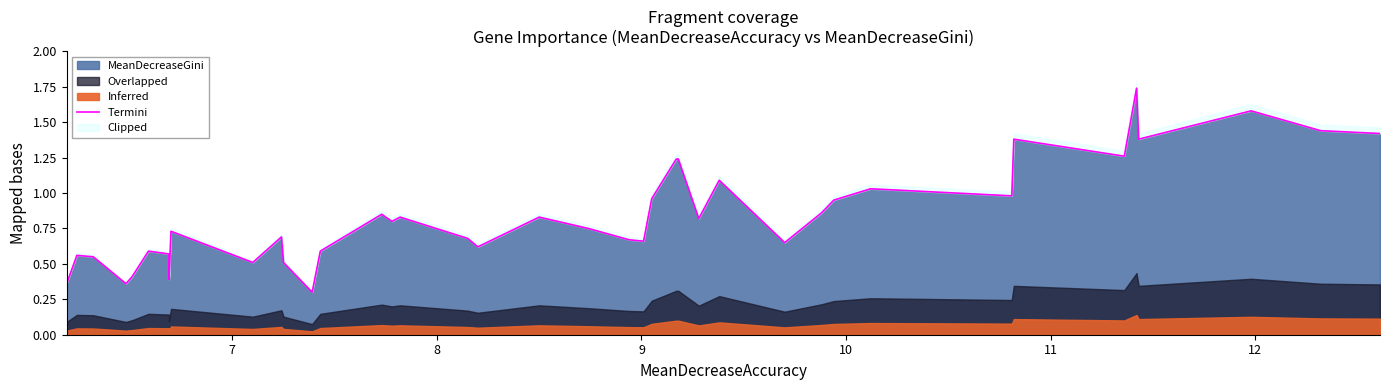

What is the sum of all values?

33.8